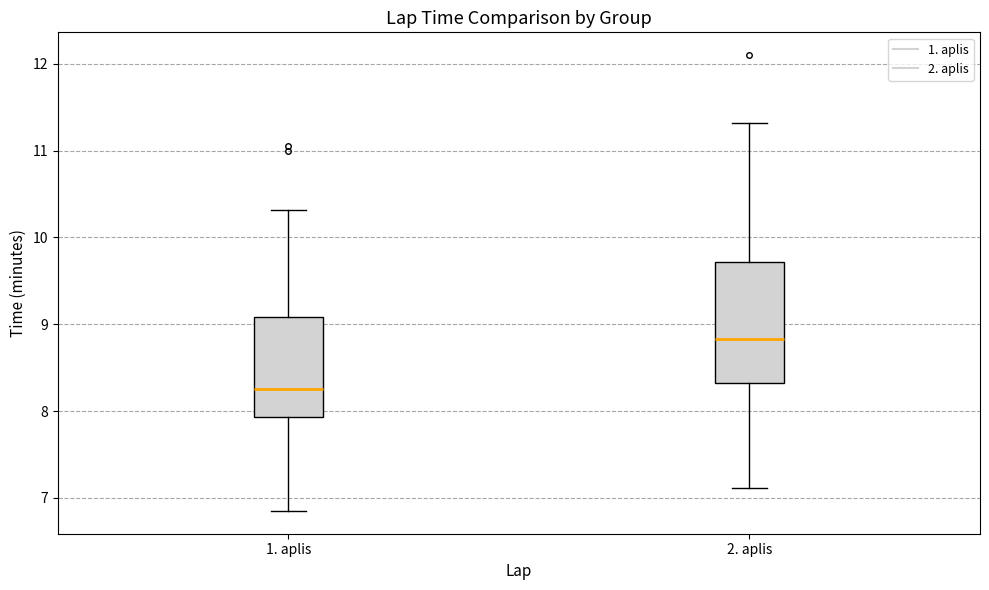

Where does the median line of the box for 2. aplis sit on the y-axis? The values are not printed on the chart, so give them approximately, as read against the axis.

8.8